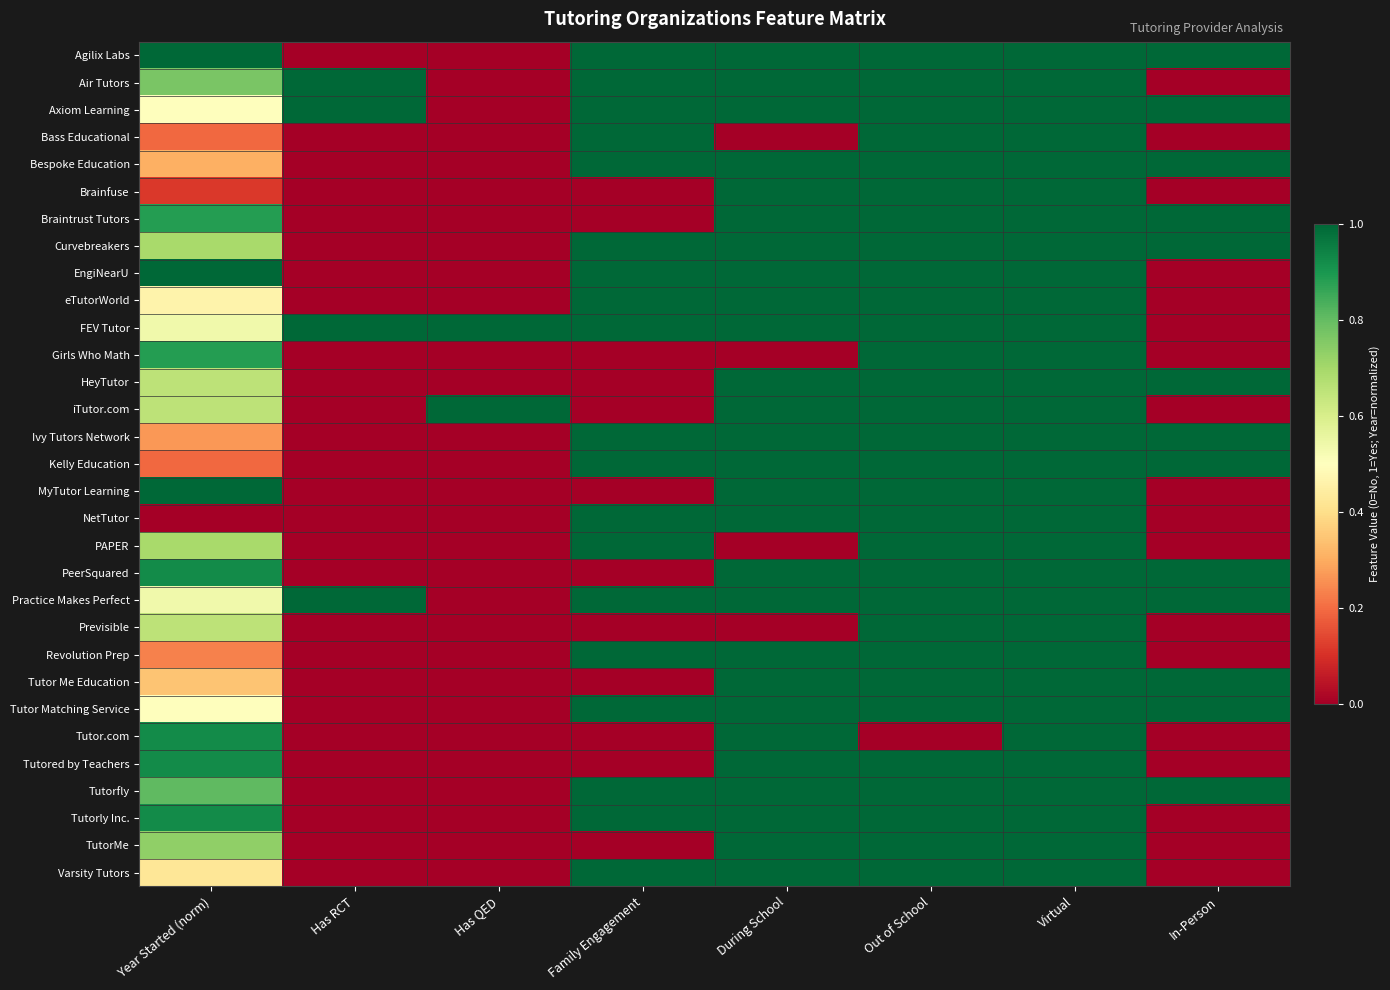

Between Family Engagement and Out of School, which is larger?

Family Engagement